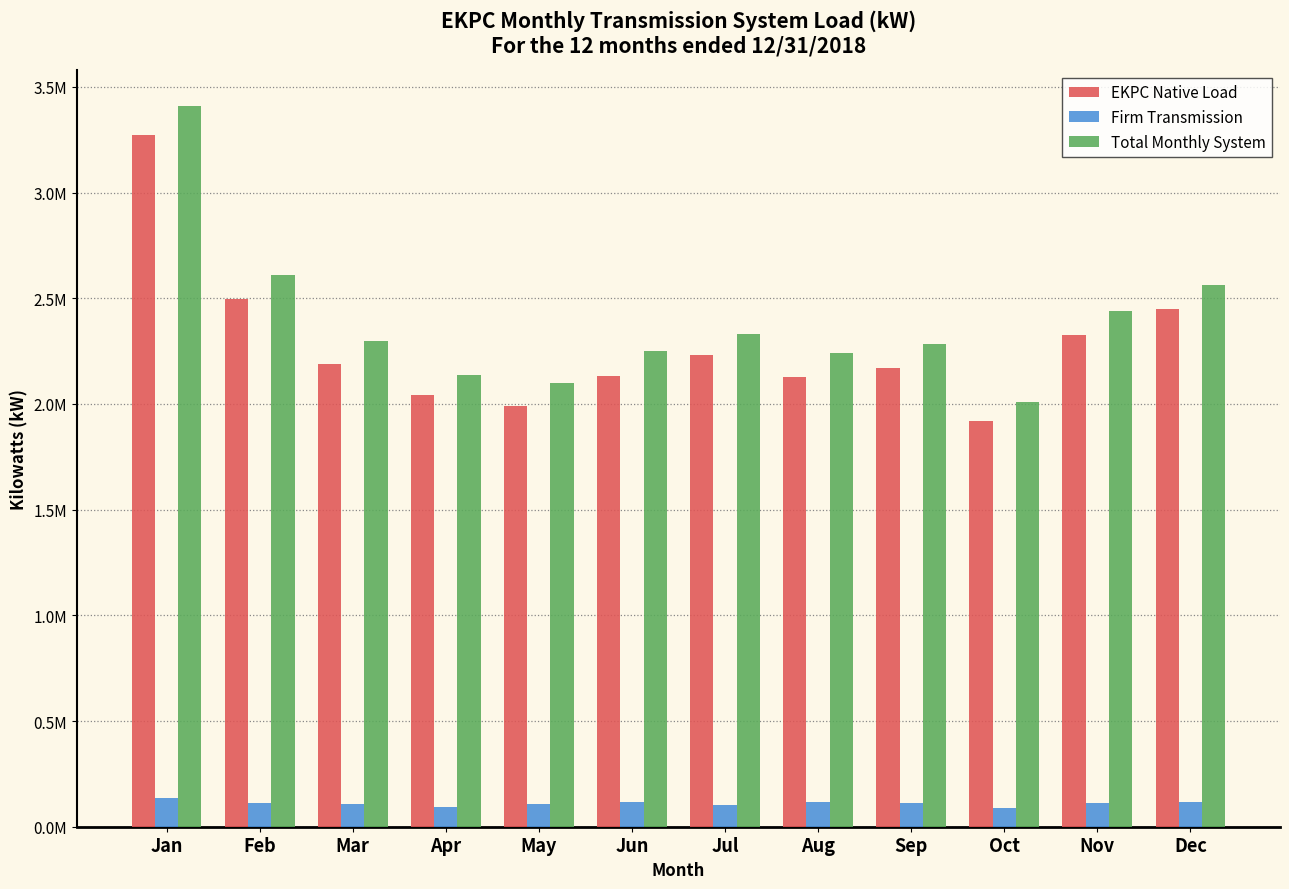

Does the chart contain any negative values?

No